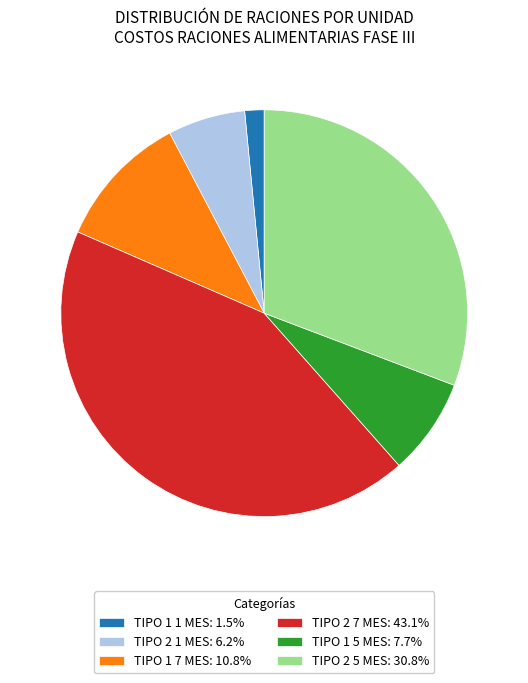

Is there a majority slice in this chart?

No